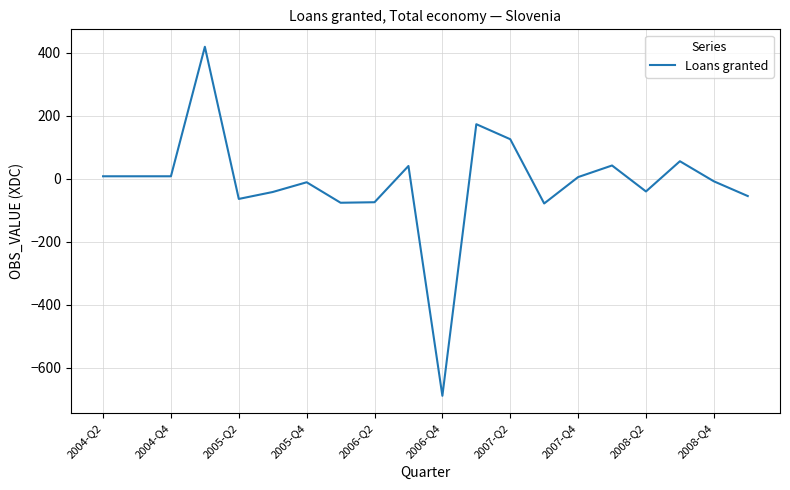

What is the difference between the maximum and minimum values?

1107.5